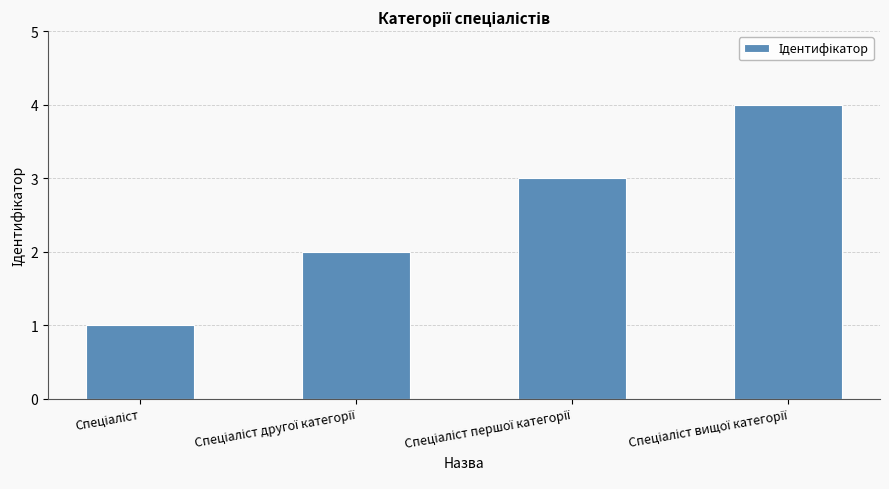

What is the difference between the maximum and minimum values?

3